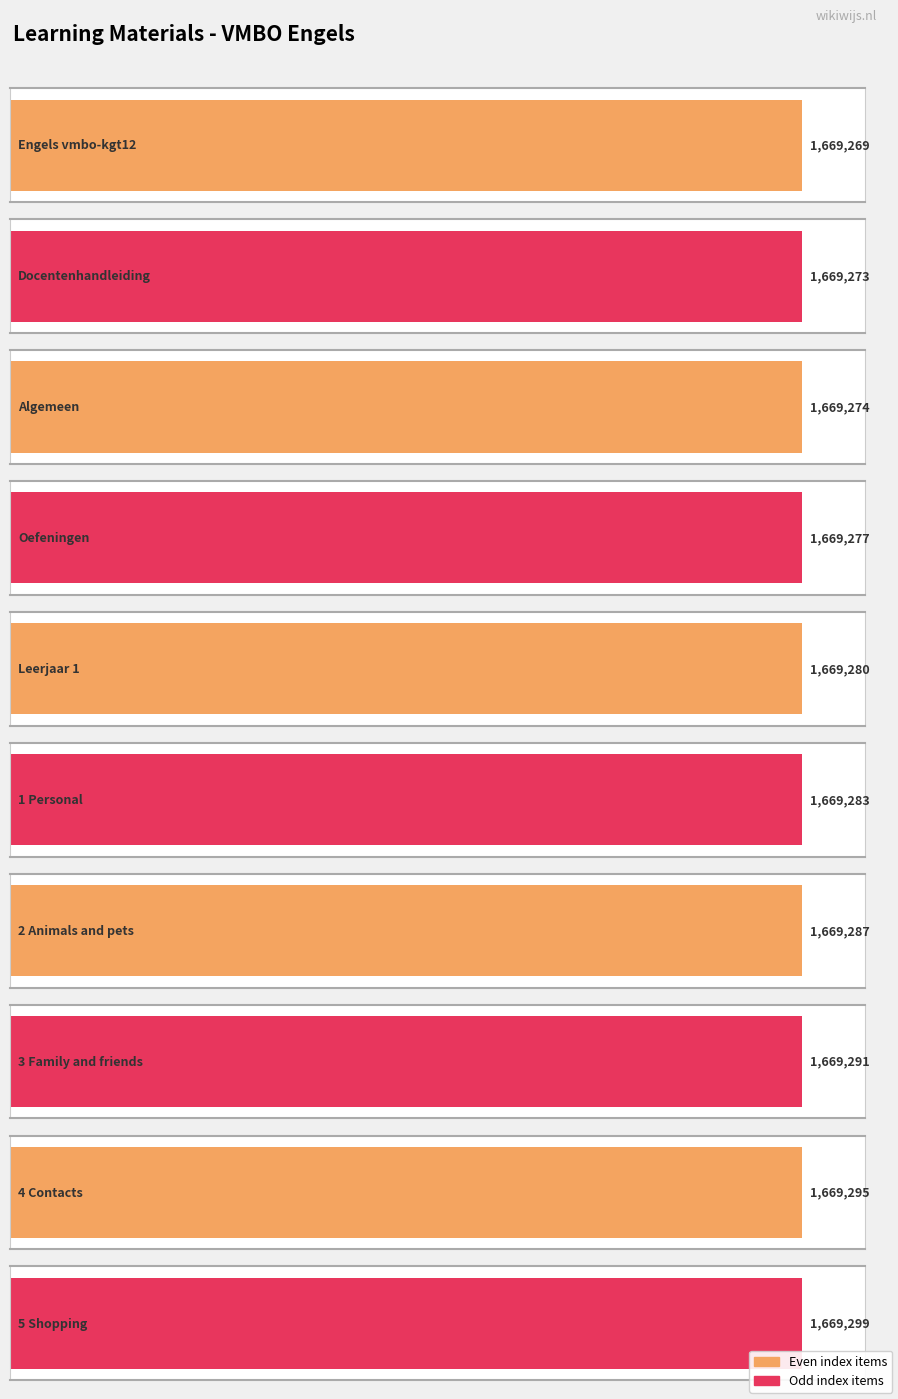

Which category has the lowest value across all series?

Engels vmbo-kgt12